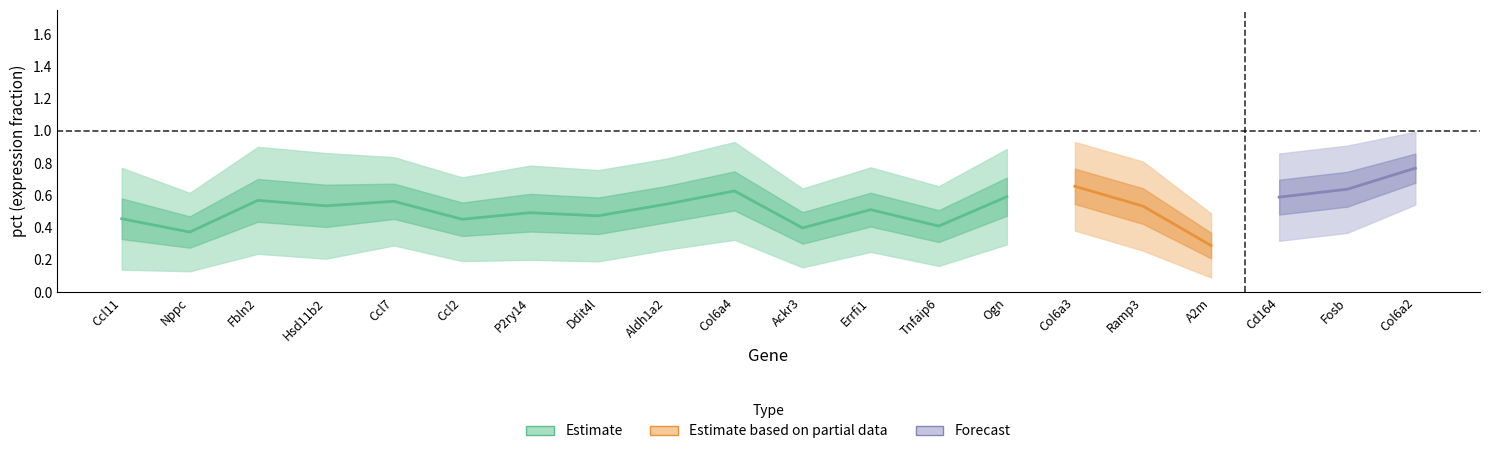

At how many categories does at least one series exceed 0?

20